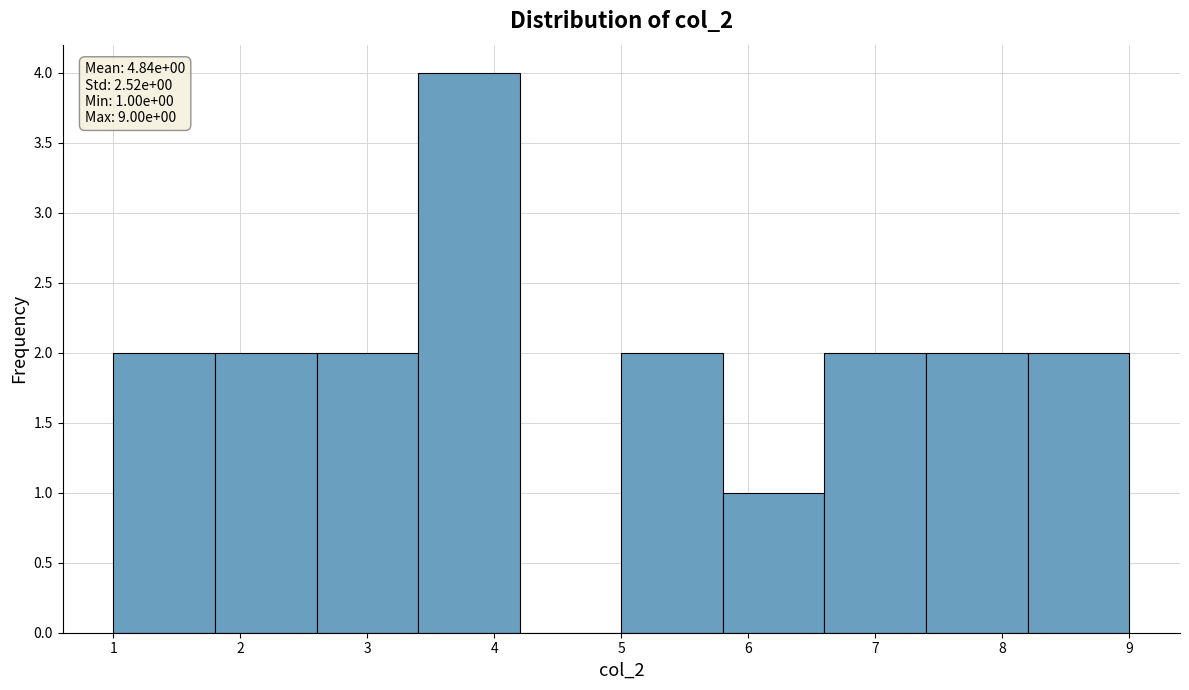

Over which range of the x-axis is the bar tallest?

3.4 to 4.2